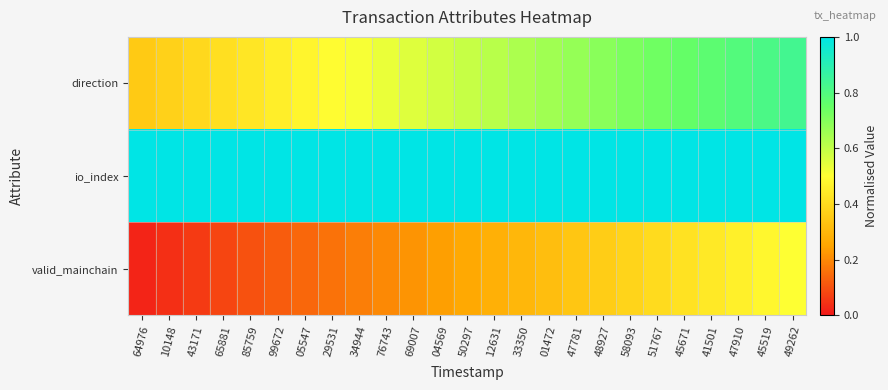

Count the number of data series in this chart.

3